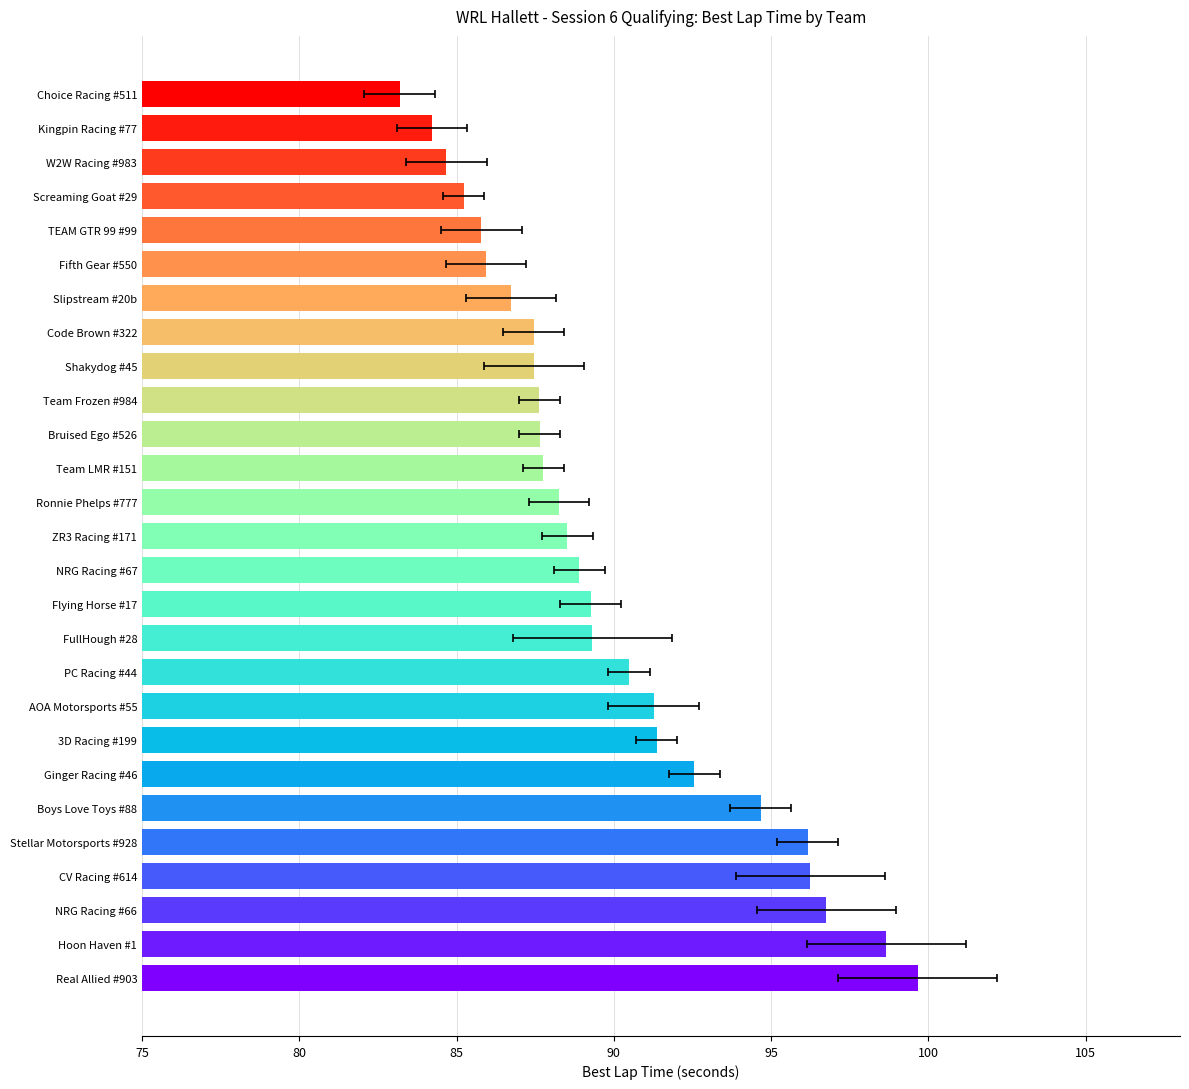

Is it true that the value at Kingpin Racing #77 is 150.0?

False